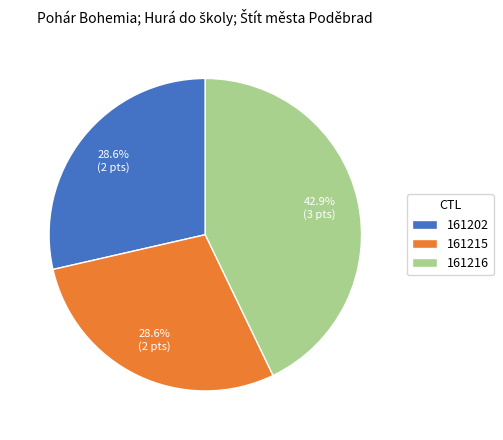

Does 161216 represent more than half of the total?

No